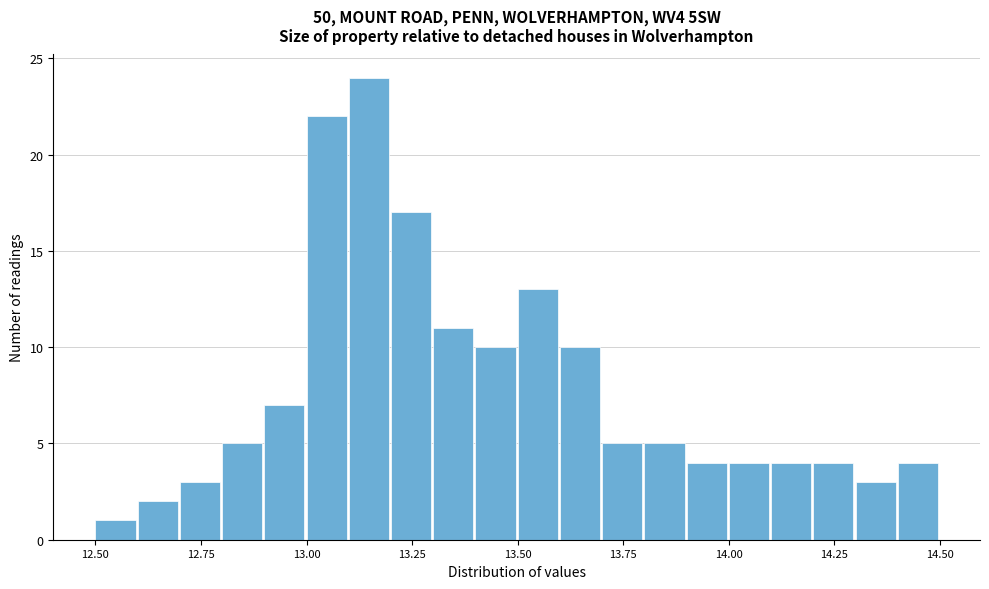

Read against the x-axis, roughly where is the centre of the tallest bar?

13.15